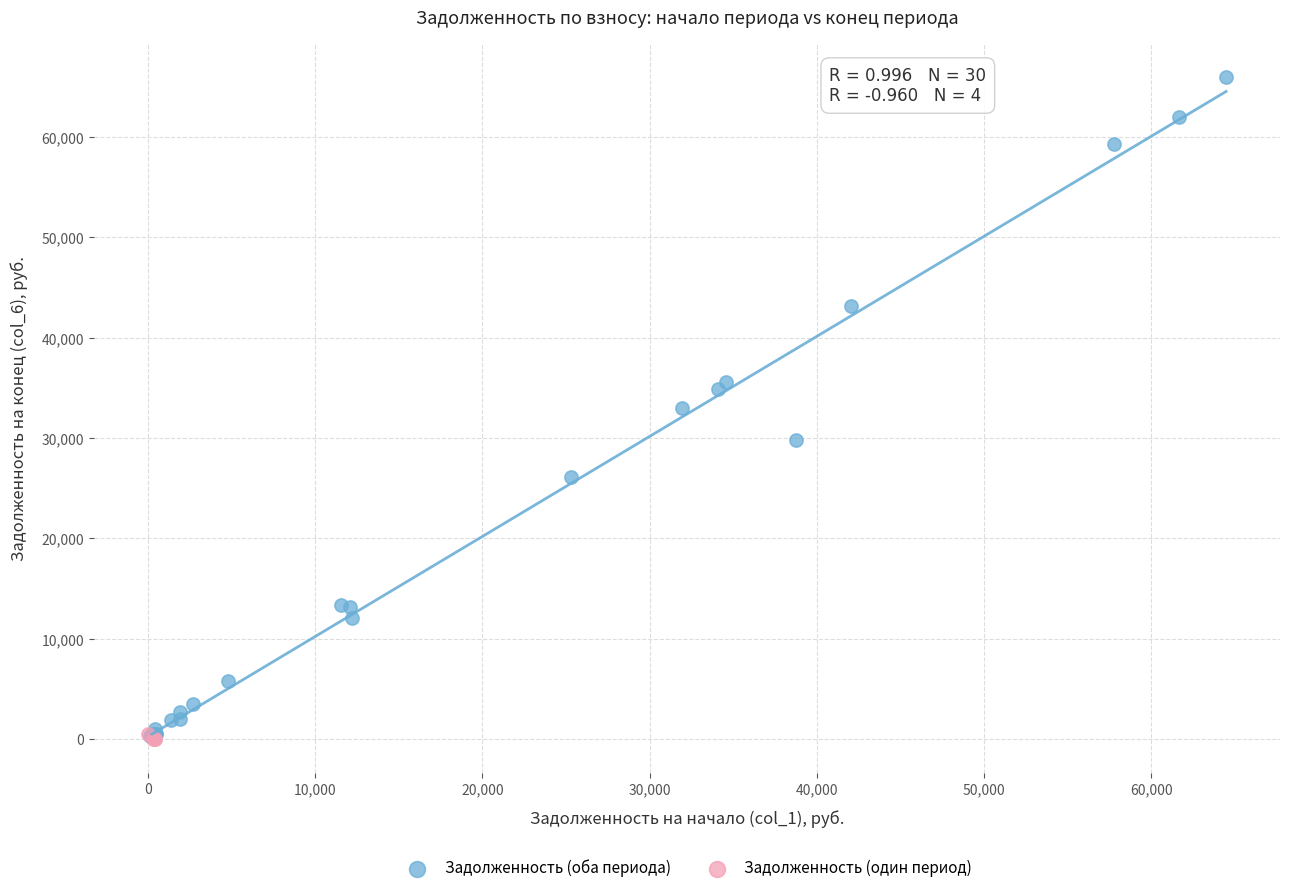

Which series has the widest spread of Y values?

Задолженность (оба периода)